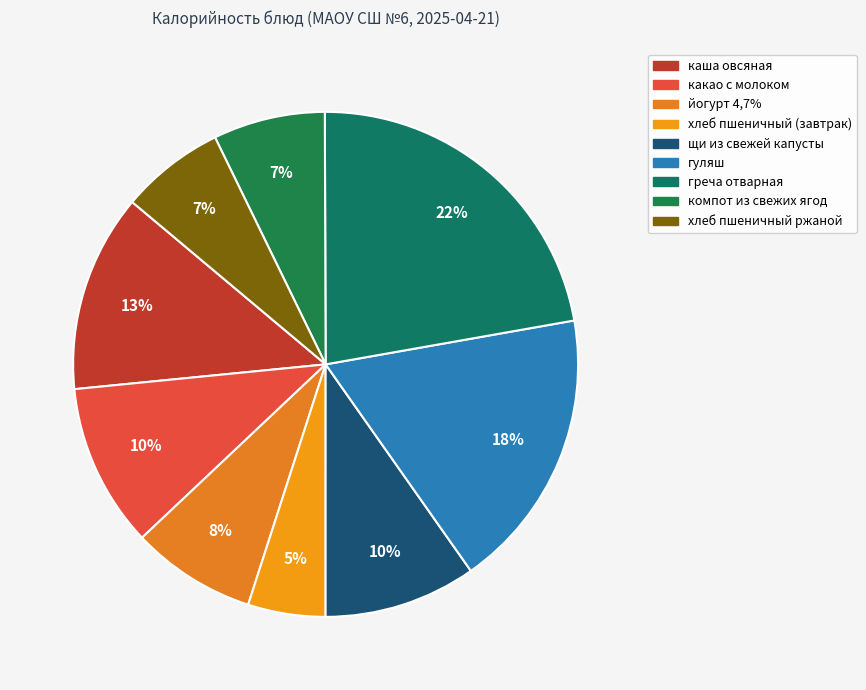

Is хлеб пшеничный ржаной the majority of the pie?

No